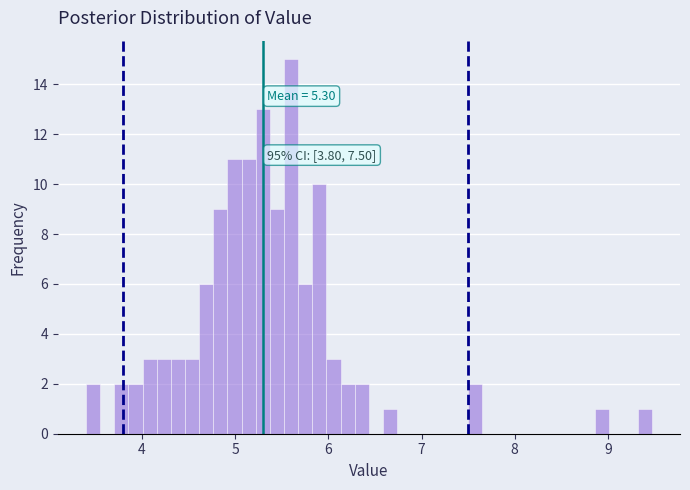

Read against the x-axis, roughly where is the centre of the tallest bar?

5.6